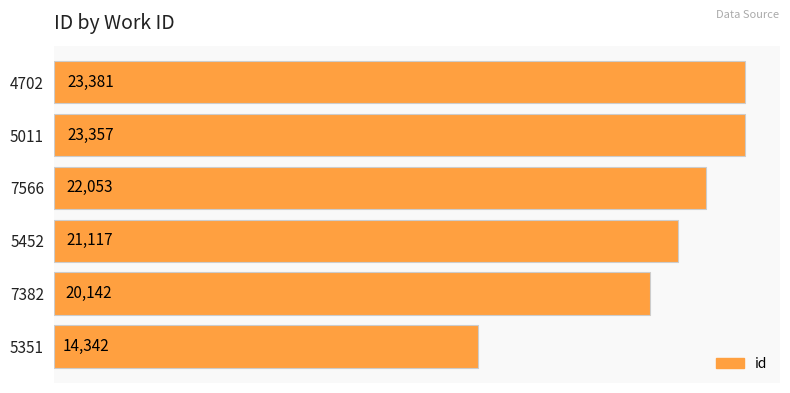

What is the difference between the maximum and minimum values?

9039